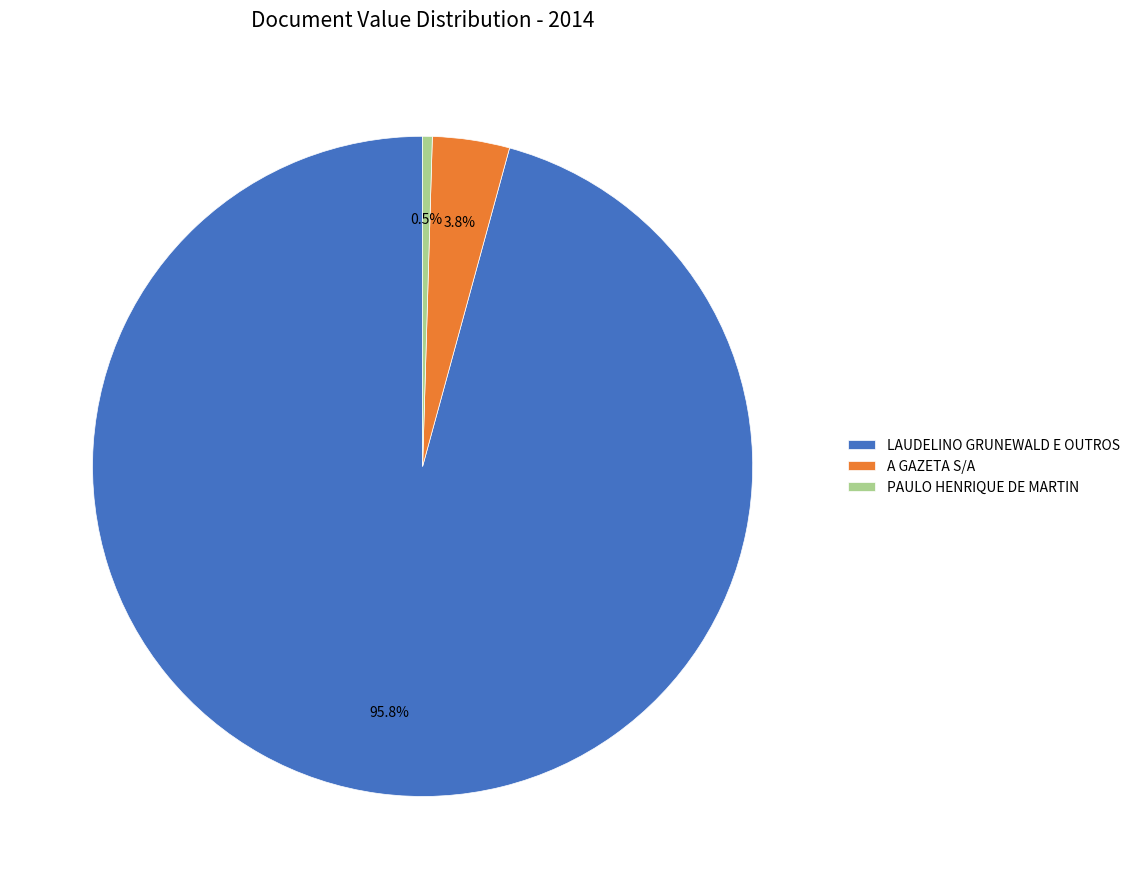

Combined, do LAUDELINO GRUNEWALD E OUTROS and A GAZETA S/A account for over 50%?

Yes